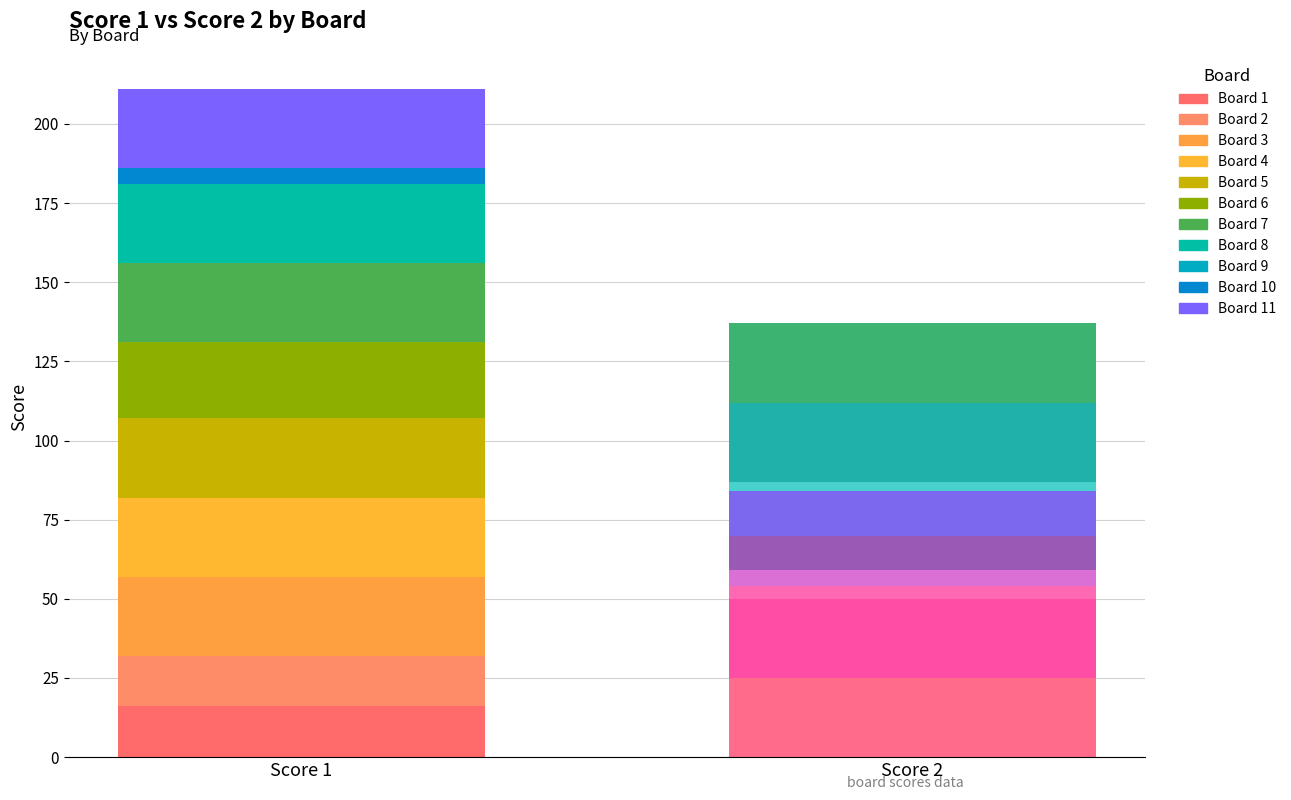

Does the chart contain stacked bars?

No